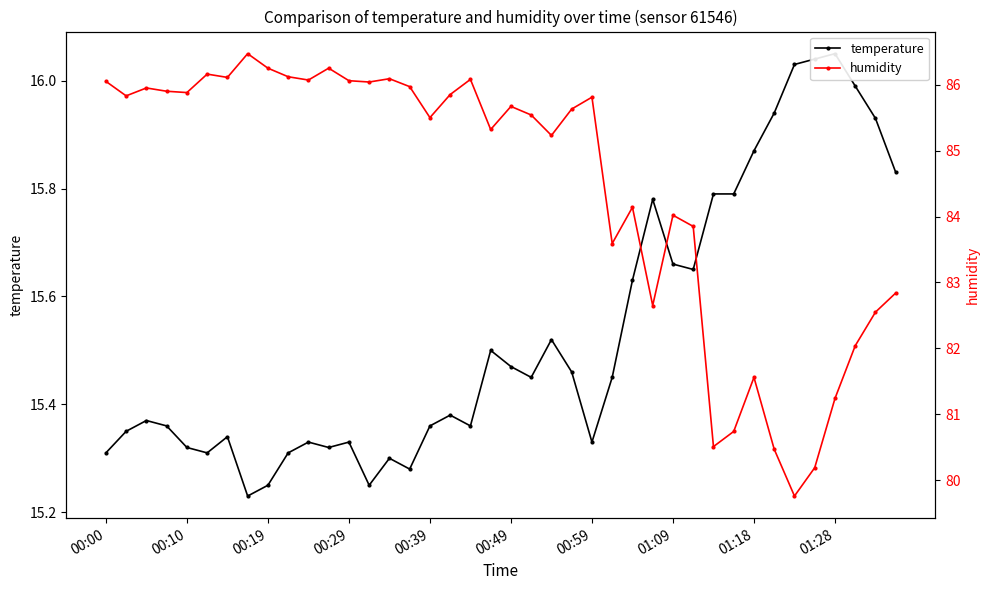

True or false: temperature has a value of 7.7 at 11.

False